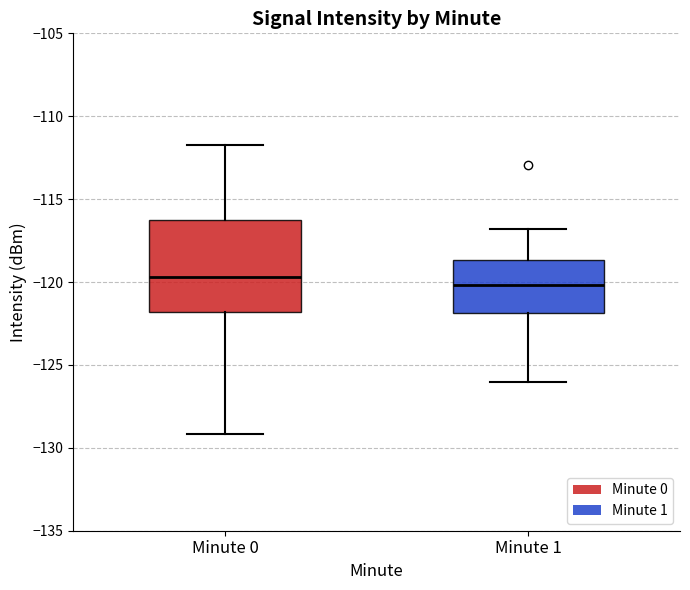

Reading left to right, read every box against the y-axis: the position of its median line, the range the box covers, and the ends of its whiskers. The values are not printed on the chart, so give them approximately, as read against the axis.

Minute 0: median -119.5, box -122.0 to -116.0, whiskers -129.0 to -111.5
Minute 1: median -120.0, box -122.0 to -118.5, whiskers -126.0 to -117.0